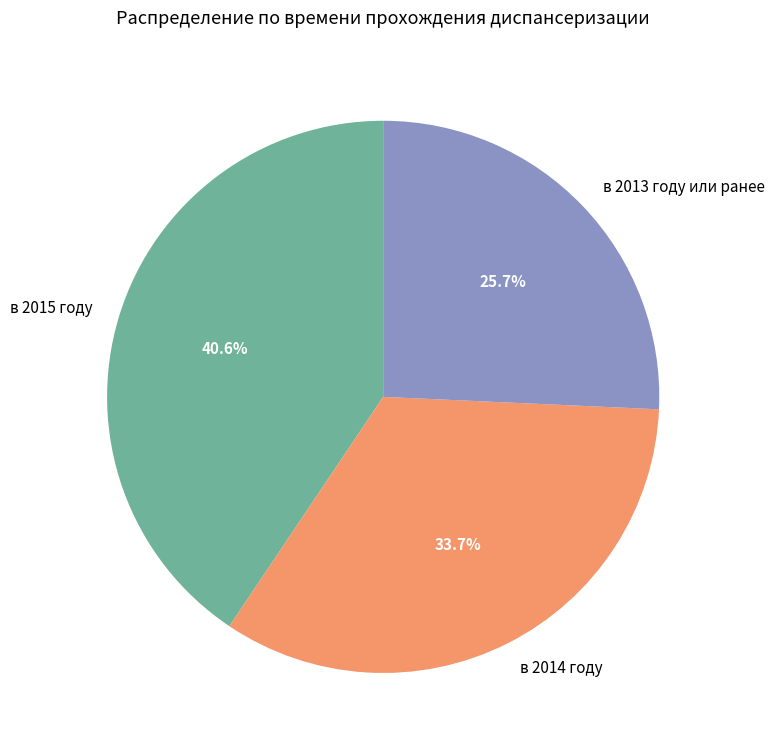

What percentage is the в 2015 году slice, to the nearest percent?

41%